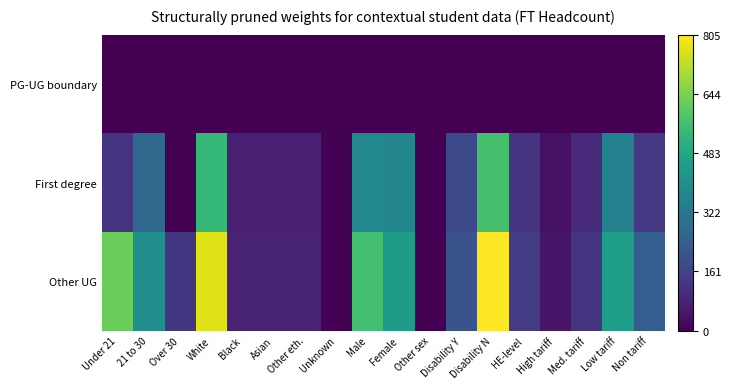

At High tariff, list the series in order from largest to smallest.

Other UG, First degree, PG-UG boundary